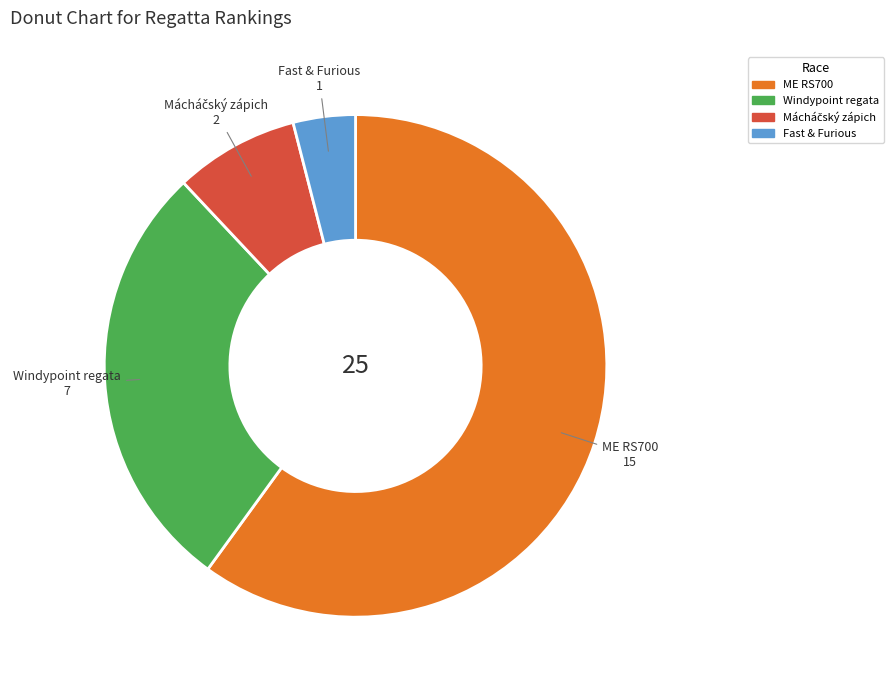

Count the number of slices in the pie.

4